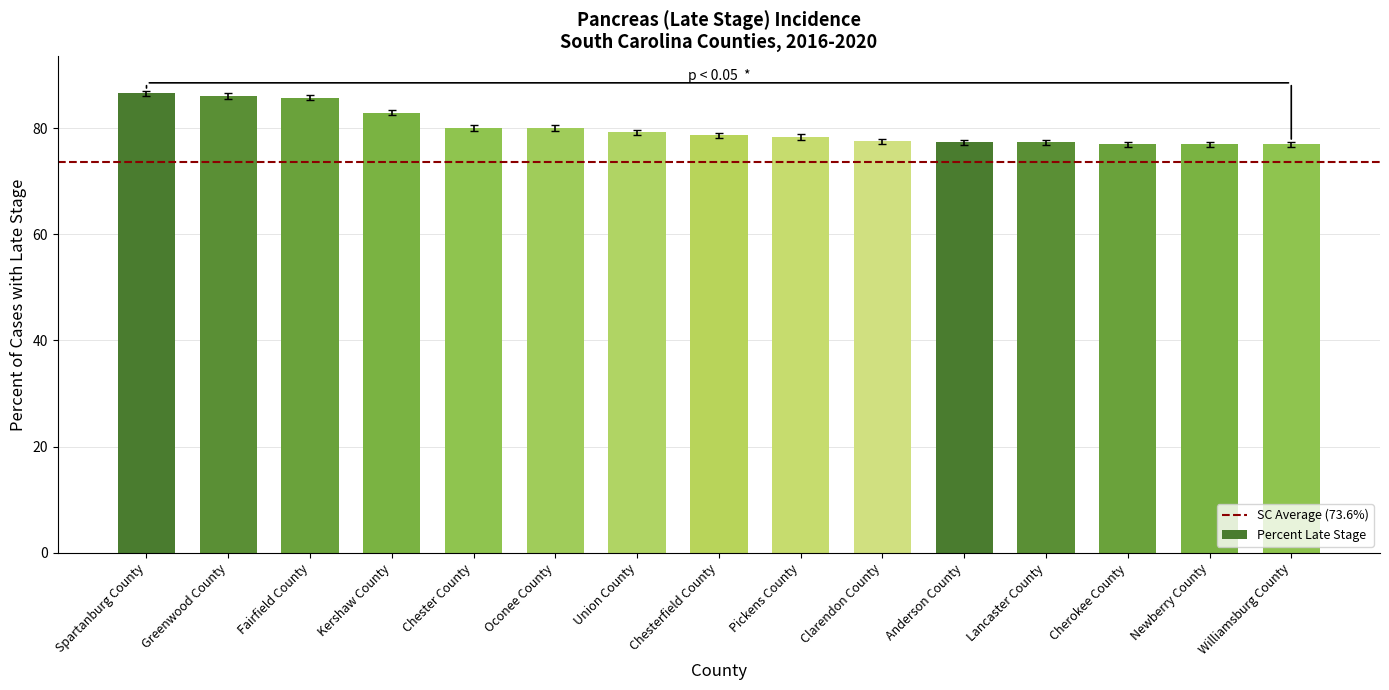

What is the approximate value at Chesterfield County?

78.6